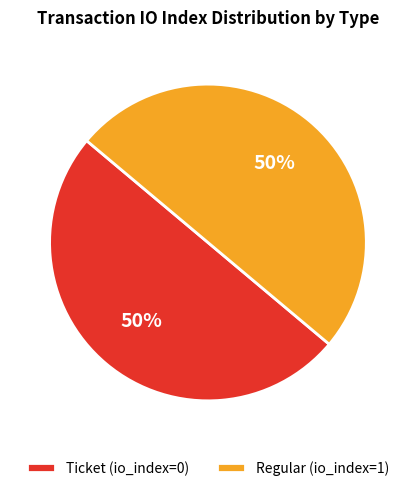

Do Ticket (io_index=0) and Regular (io_index=1) together represent more than half of the pie?

Yes